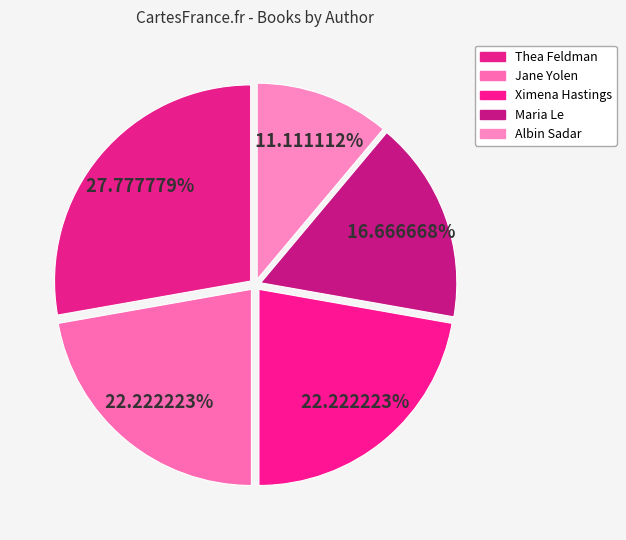

Count the number of slices in the pie.

5